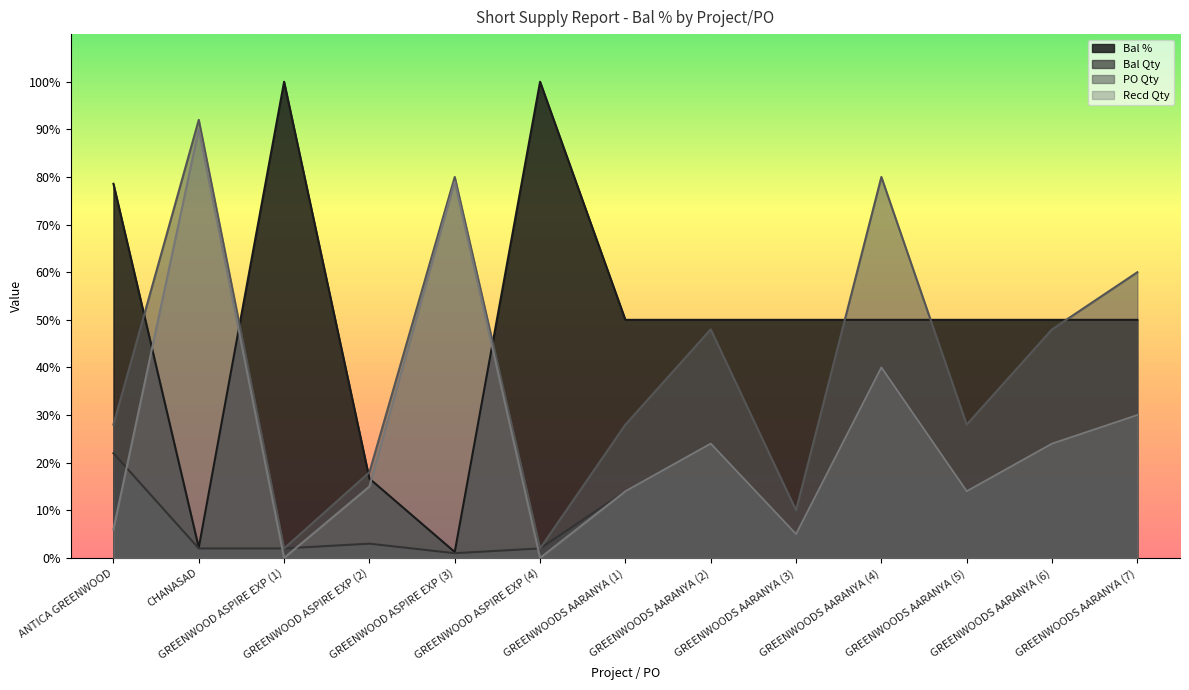

Which label corresponds to the largest value in the chart?

GREENWOOD ASPIRE EXP (1)